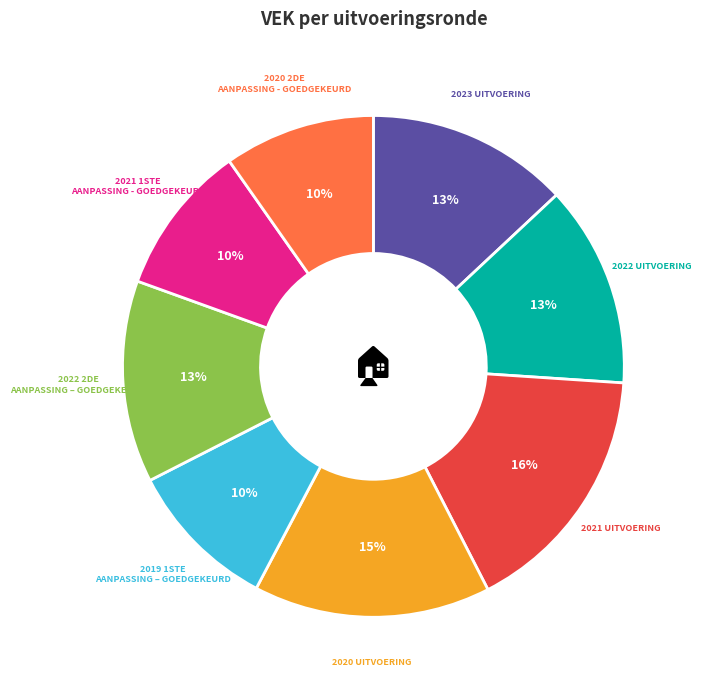

Is there a majority slice in this chart?

No